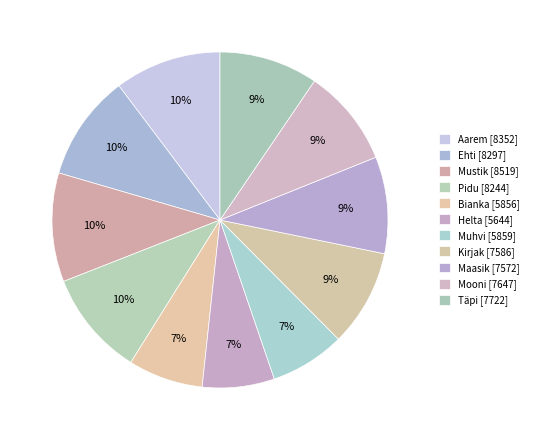

Count the number of slices in the pie.

11